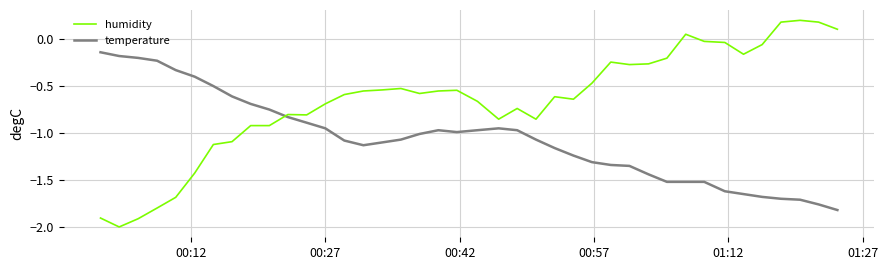

Which series has the largest range (max minus min)?

humidity